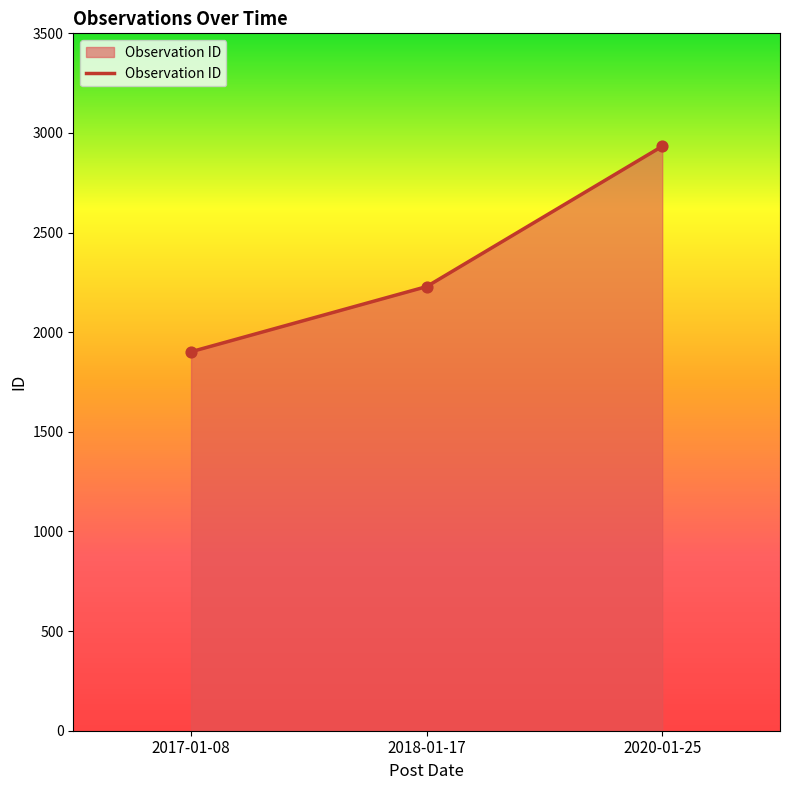

Between 2017-01-08 and 2018-01-17, which is larger?

2018-01-17